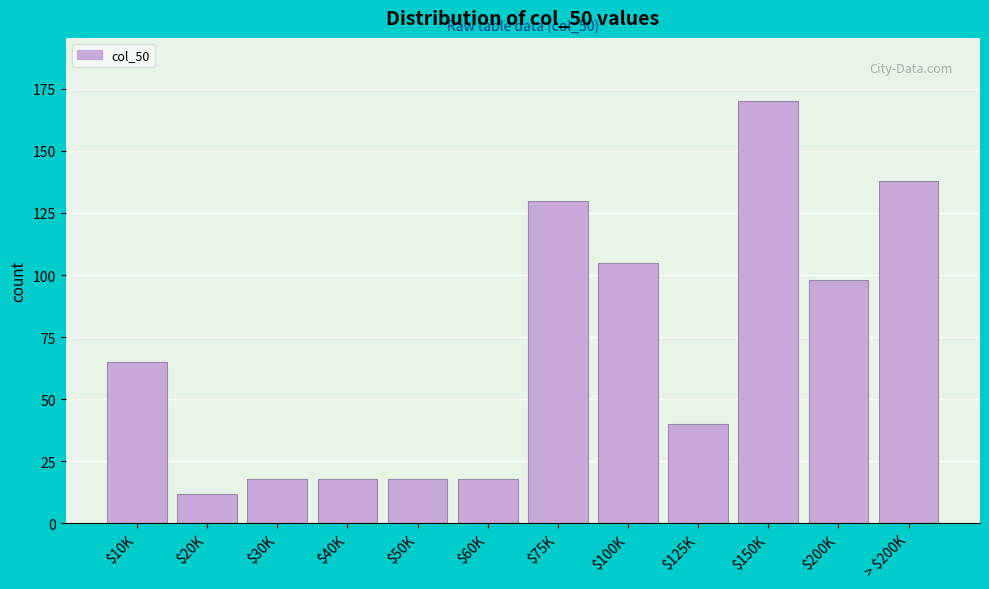

Reading right to left, what are all the values shown in this chart?

138	98	170	40	105	130	18	18	18	18	12	65